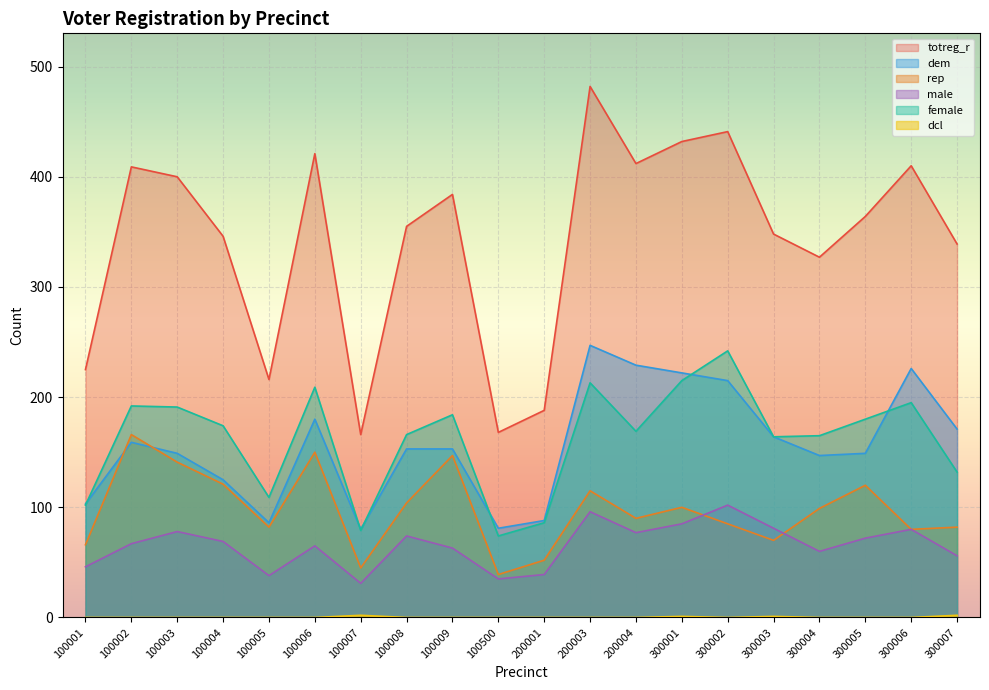

What are all the series names shown in the legend?

totreg_r, dem, rep, male, female, dcl